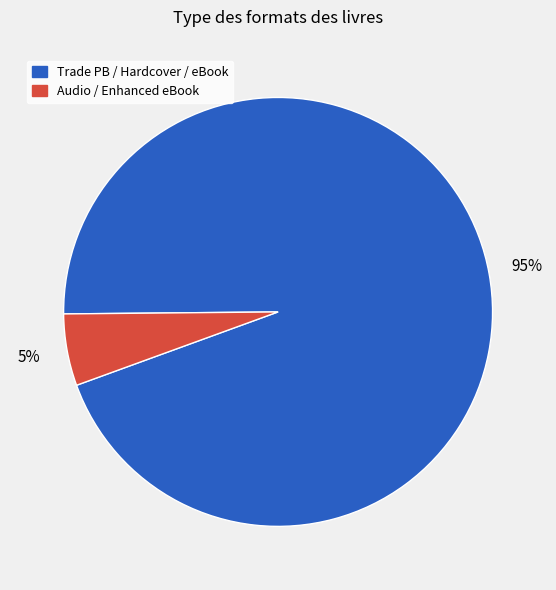

To the nearest percent, what is the average slice percentage?

50%